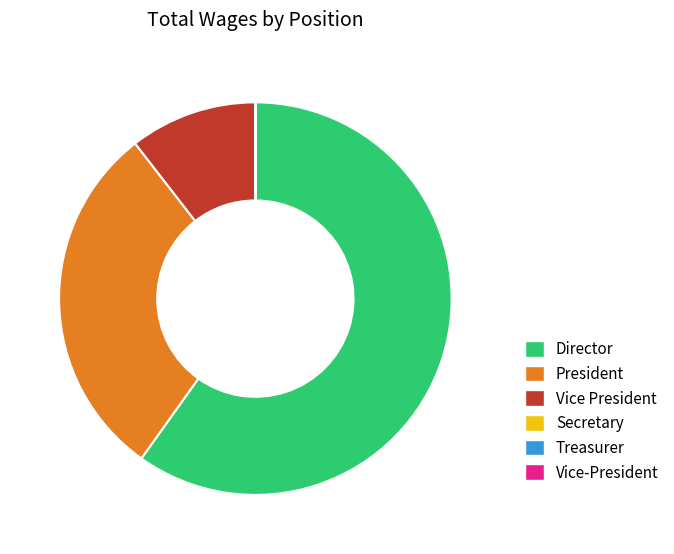

What is the largest slice in the pie chart?

Director